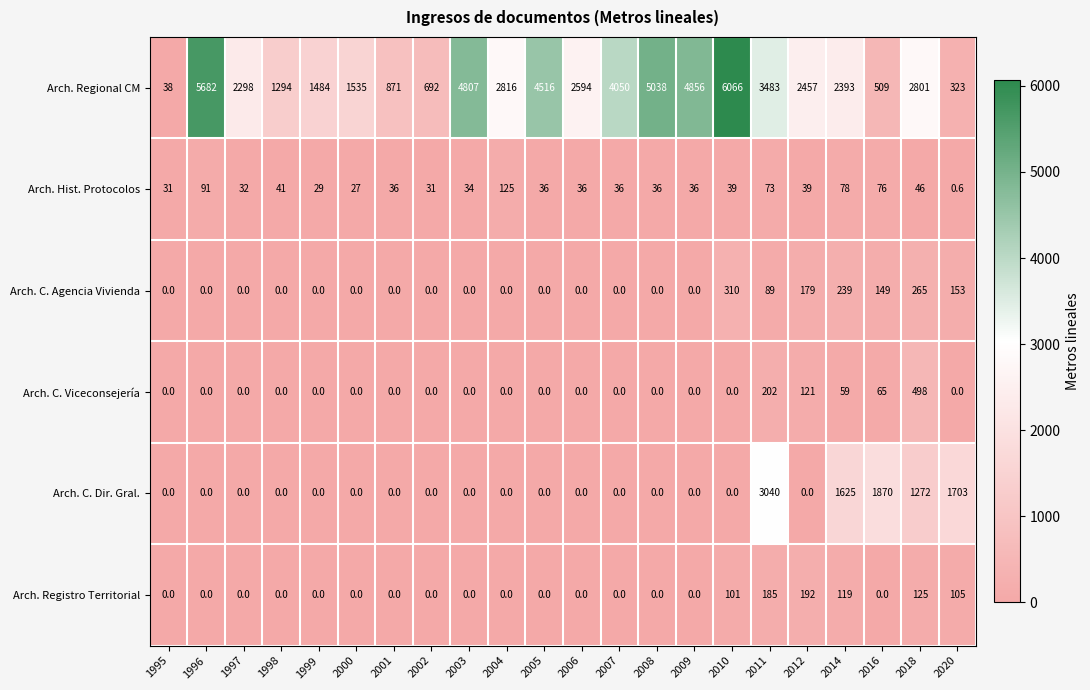

Rank the series by their maximum value, from highest to lowest.

Arch. Regional CM, Arch. C. Dir. Gral., Arch. C. Viceconsejería, Arch. C. Agencia Vivienda, Arch. Registro Territorial, Arch. Hist. Protocolos